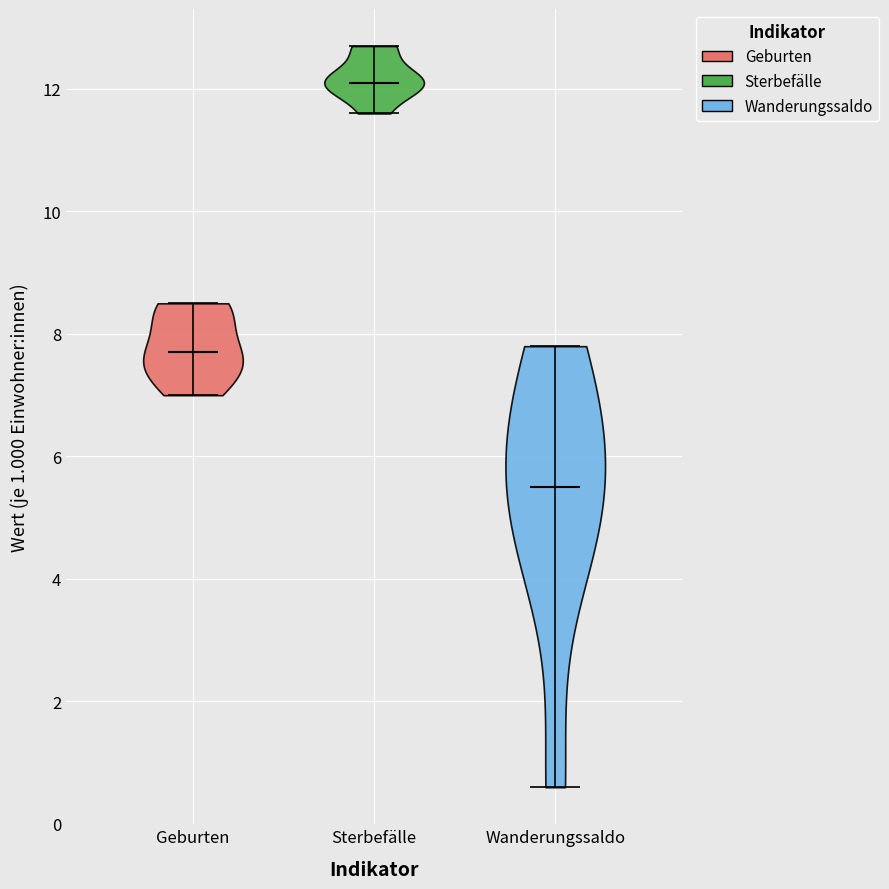

Which violin has the lowest median line?

Wanderungssaldo